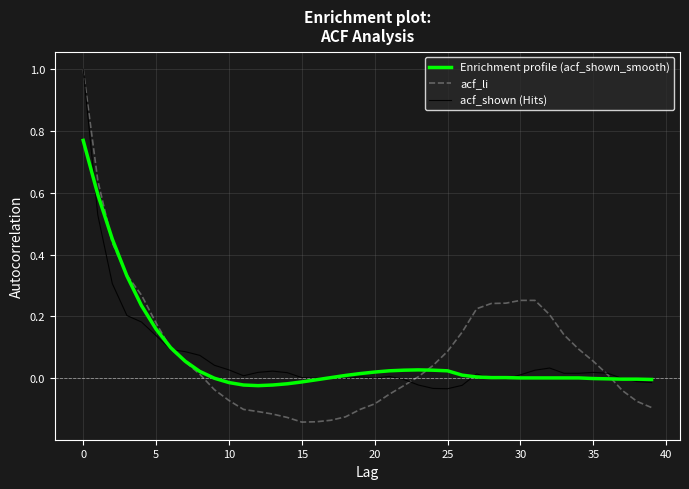

Reading right to left, extract all data points from this chart.

Enrichment profile (acf_shown_smooth): -0.0	-0.0	-0.0	-0.0	-0.0	0.0	0.0	0.0	0.0	0.0	0.0	0.0	0.0	0.0	0.0	0.0	0.0	0.0	0.0	0.0	0.0	0.0	0.0	-0.0	-0.0	-0.0	-0.0	-0.0	-0.0	-0.0	-0.0	0.0	0.1	0.1	0.2	0.2	0.3	0.5	0.6	0.8
acf_li: -0.1	-0.1	-0.0	0.0	0.1	0.1	0.1	0.2	0.3	0.3	0.2	0.2	0.2	0.1	0.1	0.0	0.0	-0.0	-0.1	-0.1	-0.1	-0.1	-0.1	-0.1	-0.1	-0.1	-0.1	-0.1	-0.1	-0.1	-0.0	0.0	0.1	0.1	0.2	0.3	0.3	0.4	0.6	1.0
acf_shown (Hits): -0.0	-0.0	-0.0	0.0	0.0	0.0	0.0	0.0	0.0	0.0	-0.0	-0.0	0.0	-0.0	-0.0	-0.0	-0.0	-0.0	0.0	0.0	0.0	-0.0	0.0	-0.0	0.0	0.0	0.0	0.0	0.0	0.0	0.0	0.1	0.1	0.1	0.1	0.2	0.2	0.3	0.5	1.0